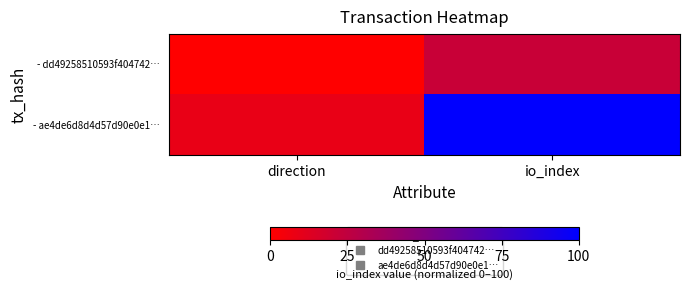

How many data points does each series have?

2